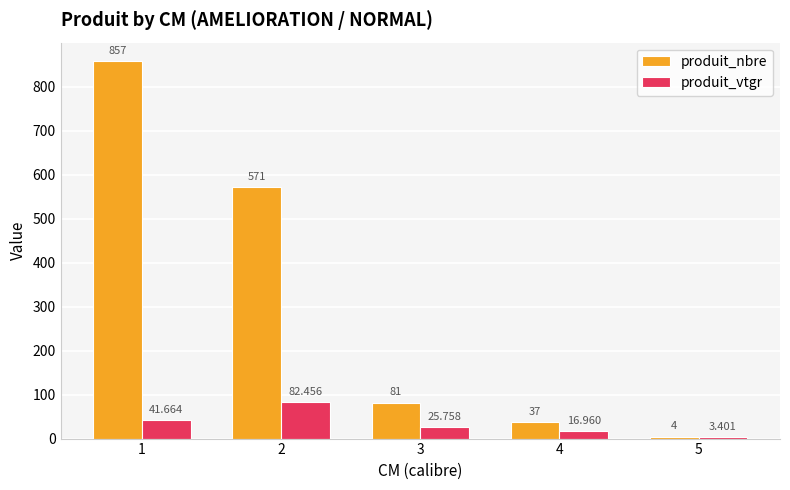

What is the difference between the second highest and minimum values in the produit_vtgr series?

38.3